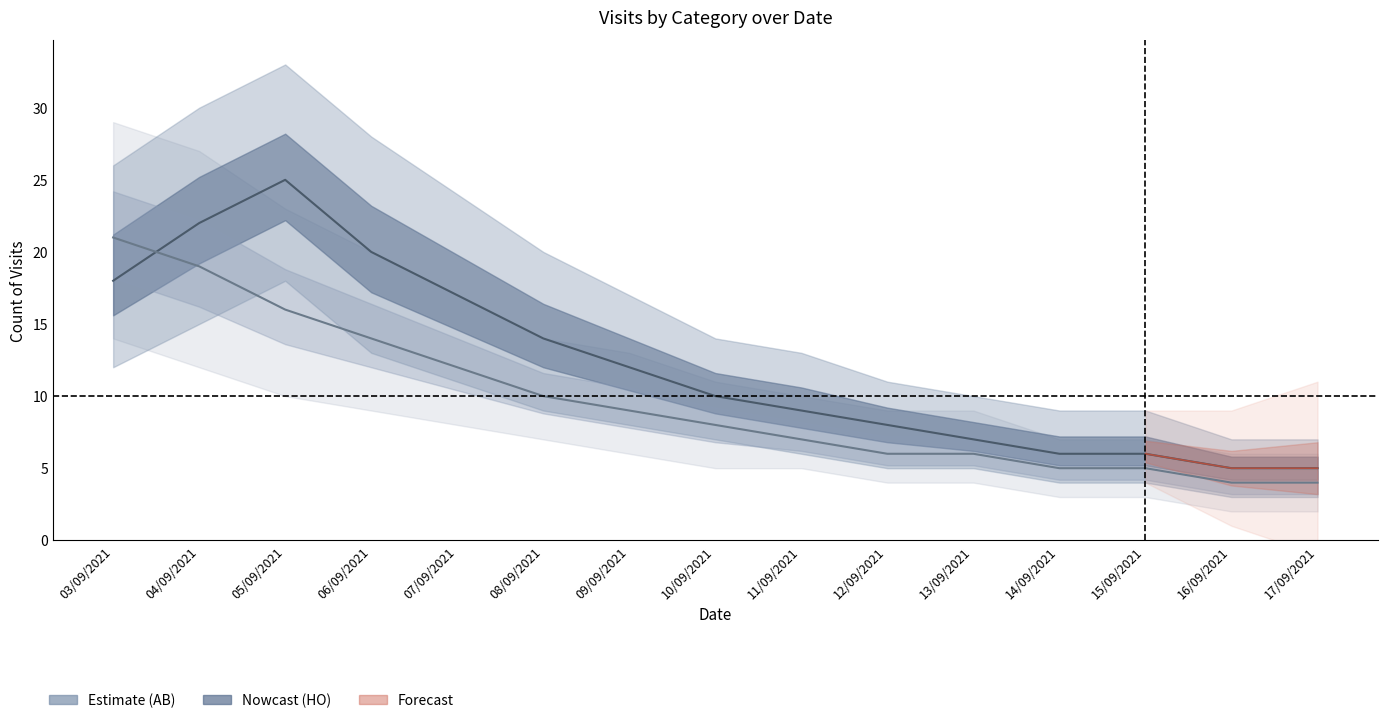

What is the approximate value of AB at 14/09/2021?

5